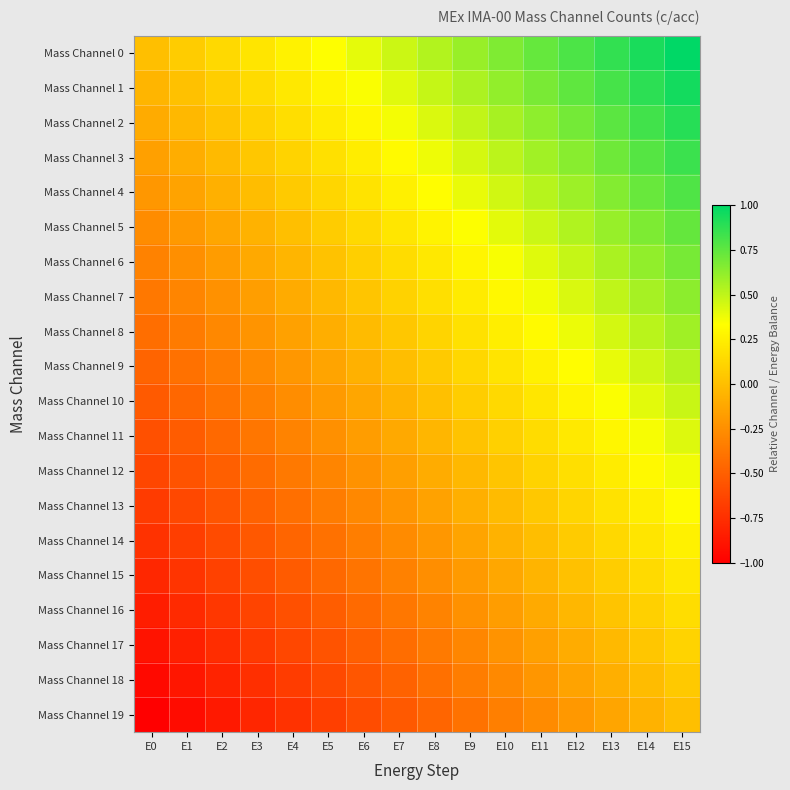

Reading right to left, extract all data points from this chart.

Mass Channel 0: E15=1.0	E14=0.9	E13=0.9	E12=0.8	E11=0.7	E10=0.7	E9=0.6	E8=0.5	E7=0.5	E6=0.4	E5=0.3	E4=0.3	E3=0.2	E2=0.1	E1=0.1	E0=0.0
Mass Channel 1: E15=0.9	E14=0.9	E13=0.8	E12=0.7	E11=0.7	E10=0.6	E9=0.5	E8=0.5	E7=0.4	E6=0.3	E5=0.3	E4=0.2	E3=0.1	E2=0.1	E1=0.0	E0=-0.1
Mass Channel 2: E15=0.9	E14=0.8	E13=0.8	E12=0.7	E11=0.6	E10=0.6	E9=0.5	E8=0.4	E7=0.4	E6=0.3	E5=0.2	E4=0.2	E3=0.1	E2=0.0	E1=-0.0	E0=-0.1
Mass Channel 3: E15=0.8	E14=0.8	E13=0.7	E12=0.6	E11=0.6	E10=0.5	E9=0.4	E8=0.4	E7=0.3	E6=0.2	E5=0.2	E4=0.1	E3=0.0	E2=-0.0	E1=-0.1	E0=-0.2
Mass Channel 4: E15=0.8	E14=0.7	E13=0.7	E12=0.6	E11=0.5	E10=0.5	E9=0.4	E8=0.3	E7=0.3	E6=0.2	E5=0.1	E4=0.1	E3=-0.0	E2=-0.1	E1=-0.1	E0=-0.2
Mass Channel 5: E15=0.7	E14=0.7	E13=0.6	E12=0.5	E11=0.5	E10=0.4	E9=0.3	E8=0.3	E7=0.2	E6=0.1	E5=0.1	E4=0.0	E3=-0.1	E2=-0.1	E1=-0.2	E0=-0.3
Mass Channel 6: E15=0.7	E14=0.6	E13=0.6	E12=0.5	E11=0.4	E10=0.4	E9=0.3	E8=0.2	E7=0.2	E6=0.1	E5=0.0	E4=-0.0	E3=-0.1	E2=-0.2	E1=-0.2	E0=-0.3
Mass Channel 7: E15=0.6	E14=0.6	E13=0.5	E12=0.4	E11=0.4	E10=0.3	E9=0.2	E8=0.2	E7=0.1	E6=0.0	E5=-0.0	E4=-0.1	E3=-0.2	E2=-0.2	E1=-0.3	E0=-0.4
Mass Channel 8: E15=0.6	E14=0.5	E13=0.4	E12=0.4	E11=0.3	E10=0.2	E9=0.2	E8=0.1	E7=0.0	E6=-0.0	E5=-0.1	E4=-0.2	E3=-0.2	E2=-0.3	E1=-0.4	E0=-0.4
Mass Channel 9: E15=0.5	E14=0.5	E13=0.4	E12=0.3	E11=0.3	E10=0.2	E9=0.1	E8=0.1	E7=-0.0	E6=-0.1	E5=-0.1	E4=-0.2	E3=-0.3	E2=-0.3	E1=-0.4	E0=-0.5
Mass Channel 10: E15=0.5	E14=0.4	E13=0.3	E12=0.3	E11=0.2	E10=0.1	E9=0.1	E8=0.0	E7=-0.1	E6=-0.1	E5=-0.2	E4=-0.3	E3=-0.3	E2=-0.4	E1=-0.5	E0=-0.5
Mass Channel 11: E15=0.4	E14=0.4	E13=0.3	E12=0.2	E11=0.2	E10=0.1	E9=0.0	E8=-0.0	E7=-0.1	E6=-0.2	E5=-0.2	E4=-0.3	E3=-0.4	E2=-0.4	E1=-0.5	E0=-0.6
Mass Channel 12: E15=0.4	E14=0.3	E13=0.2	E12=0.2	E11=0.1	E10=0.0	E9=-0.0	E8=-0.1	E7=-0.2	E6=-0.2	E5=-0.3	E4=-0.4	E3=-0.4	E2=-0.5	E1=-0.6	E0=-0.6
Mass Channel 13: E15=0.3	E14=0.2	E13=0.2	E12=0.1	E11=0.0	E10=-0.0	E9=-0.1	E8=-0.2	E7=-0.2	E6=-0.3	E5=-0.4	E4=-0.4	E3=-0.5	E2=-0.6	E1=-0.6	E0=-0.7
Mass Channel 14: E15=0.3	E14=0.2	E13=0.1	E12=0.1	E11=-0.0	E10=-0.1	E9=-0.1	E8=-0.2	E7=-0.3	E6=-0.3	E5=-0.4	E4=-0.5	E3=-0.5	E2=-0.6	E1=-0.7	E0=-0.7
Mass Channel 15: E15=0.2	E14=0.1	E13=0.1	E12=0.0	E11=-0.1	E10=-0.1	E9=-0.2	E8=-0.3	E7=-0.3	E6=-0.4	E5=-0.5	E4=-0.5	E3=-0.6	E2=-0.7	E1=-0.7	E0=-0.8
Mass Channel 16: E15=0.2	E14=0.1	E13=0.0	E12=-0.0	E11=-0.1	E10=-0.2	E9=-0.2	E8=-0.3	E7=-0.4	E6=-0.4	E5=-0.5	E4=-0.6	E3=-0.6	E2=-0.7	E1=-0.8	E0=-0.8
Mass Channel 17: E15=0.1	E14=0.0	E13=-0.0	E12=-0.1	E11=-0.2	E10=-0.2	E9=-0.3	E8=-0.4	E7=-0.4	E6=-0.5	E5=-0.6	E4=-0.6	E3=-0.7	E2=-0.8	E1=-0.8	E0=-0.9
Mass Channel 18: E15=0.1	E14=-0.0	E13=-0.1	E12=-0.1	E11=-0.2	E10=-0.3	E9=-0.3	E8=-0.4	E7=-0.5	E6=-0.5	E5=-0.6	E4=-0.7	E3=-0.7	E2=-0.8	E1=-0.9	E0=-0.9
Mass Channel 19: E15=0.0	E14=-0.1	E13=-0.1	E12=-0.2	E11=-0.3	E10=-0.3	E9=-0.4	E8=-0.5	E7=-0.5	E6=-0.6	E5=-0.7	E4=-0.7	E3=-0.8	E2=-0.9	E1=-0.9	E0=-1.0